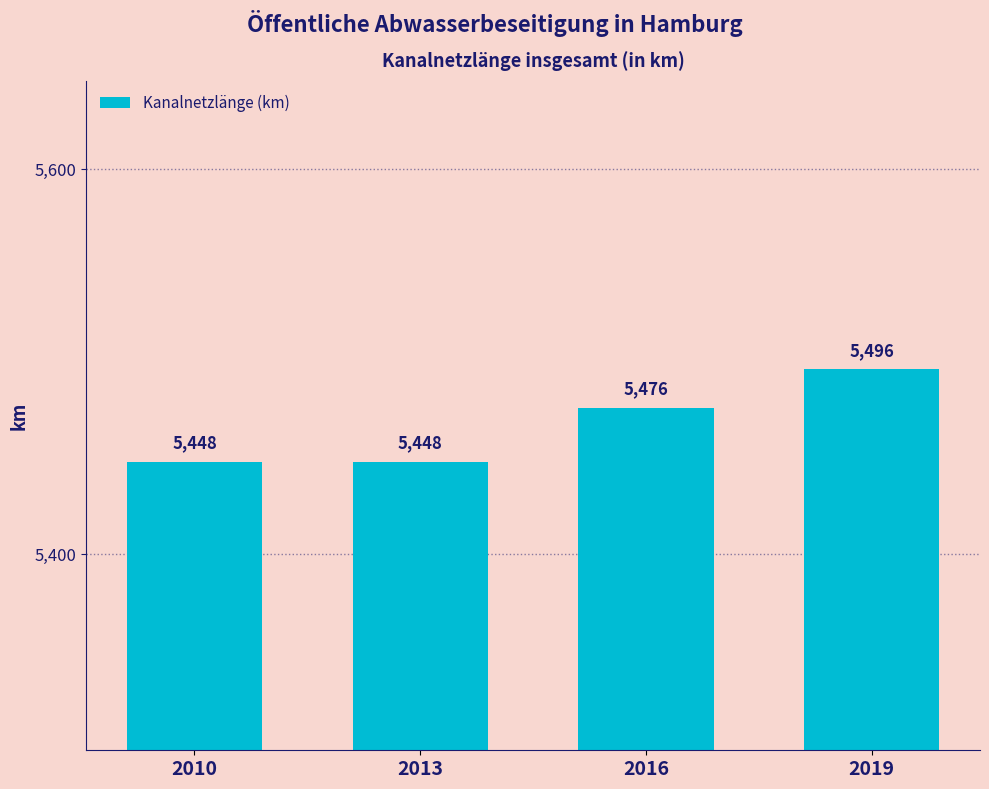

Reading left to right, extract all data points from this chart.

2010=5448	2013=5448	2016=5476	2019=5496